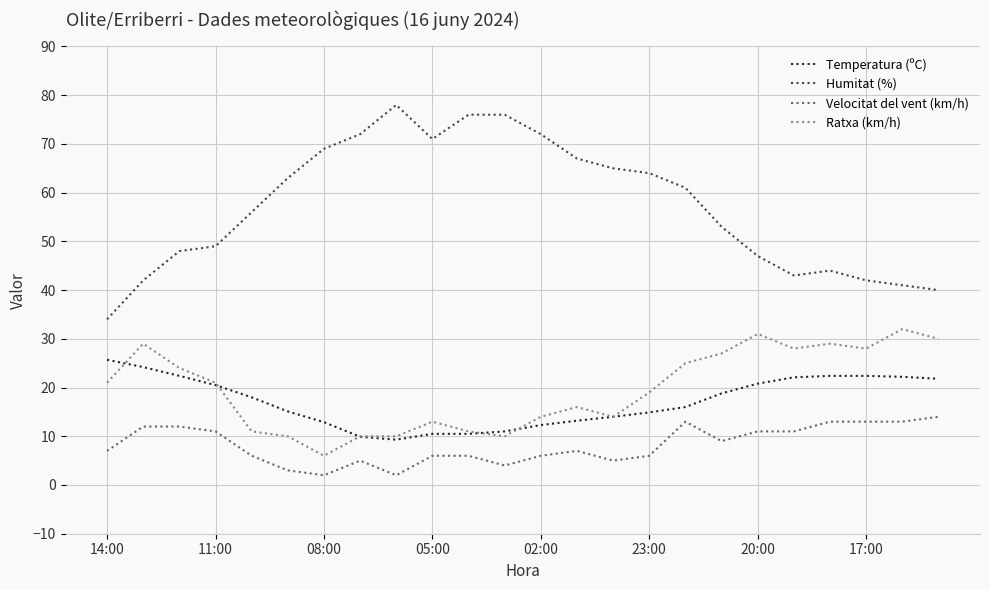

Does the chart have visible grid lines?

Yes